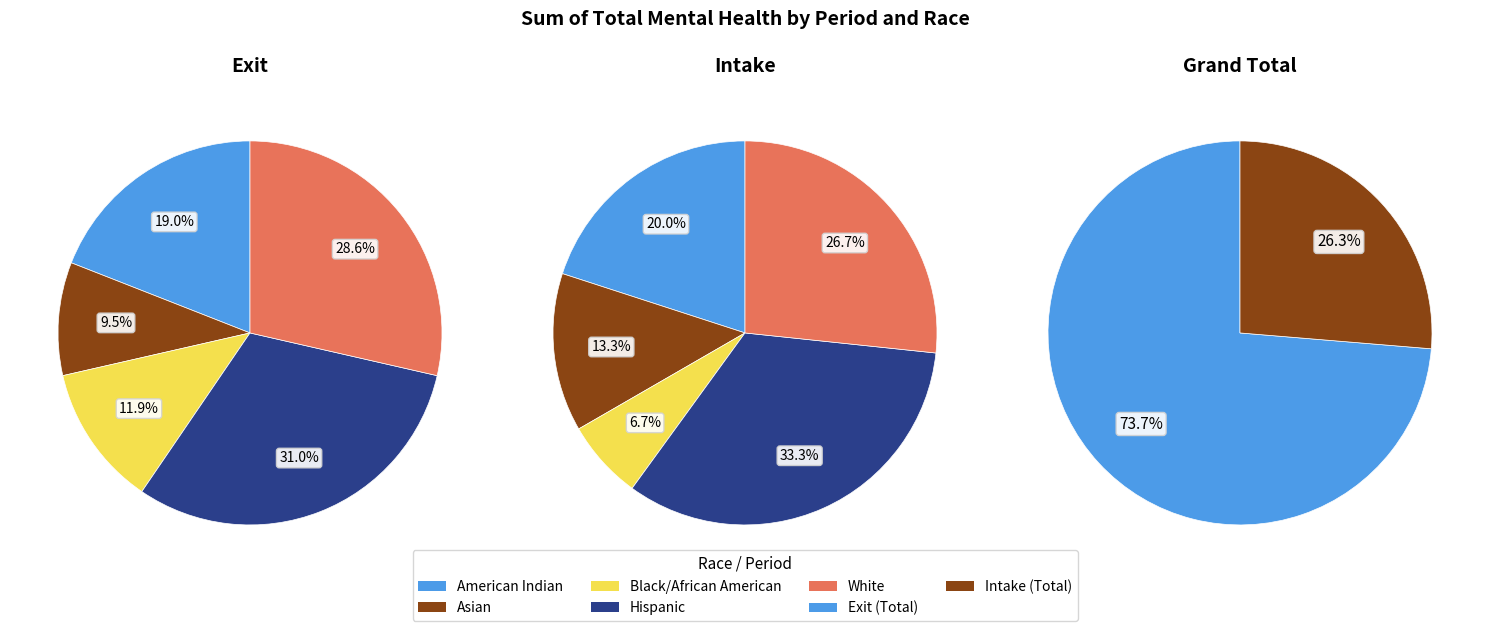

How many slices are in this pie chart?

2